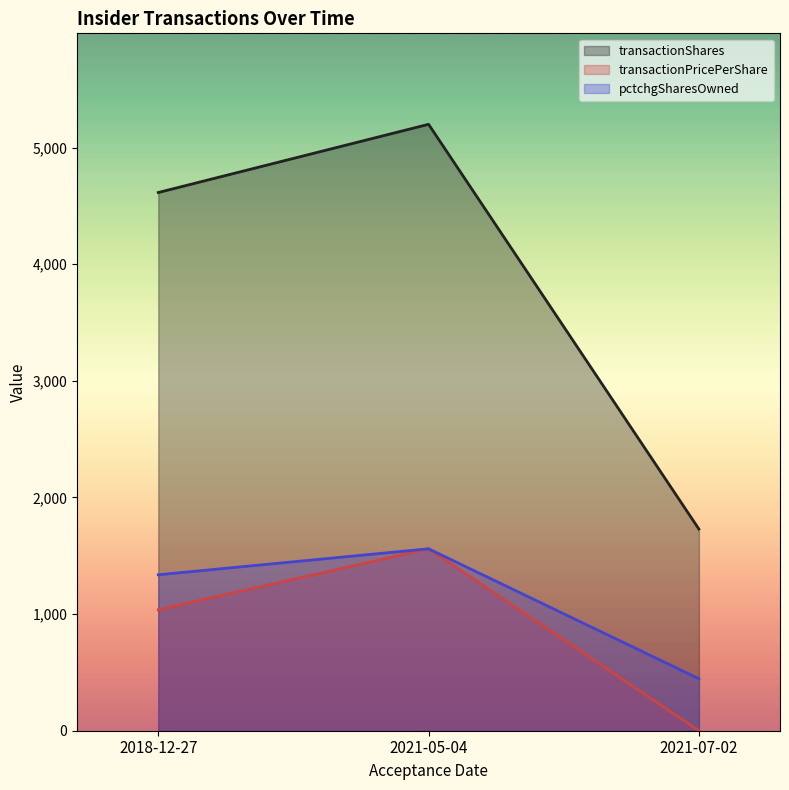

Which label corresponds to the largest value in the chart?

2021-05-04